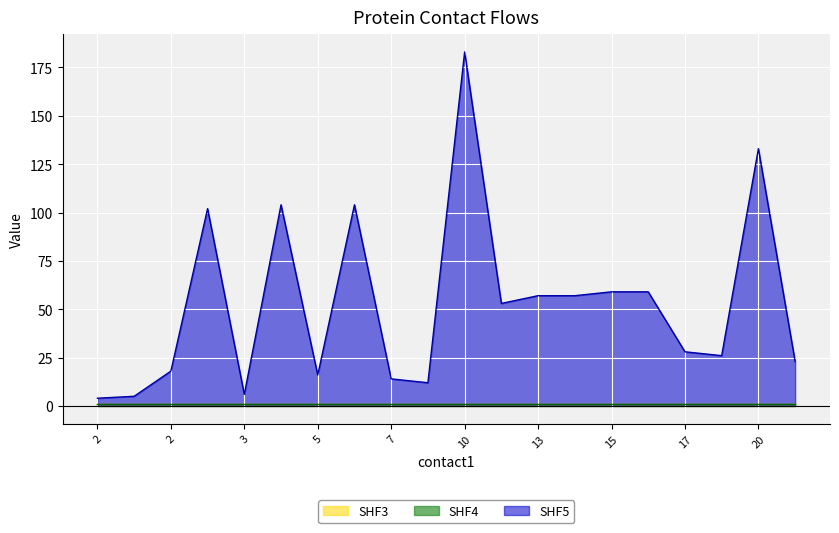

Count the number of data series in this chart.

3